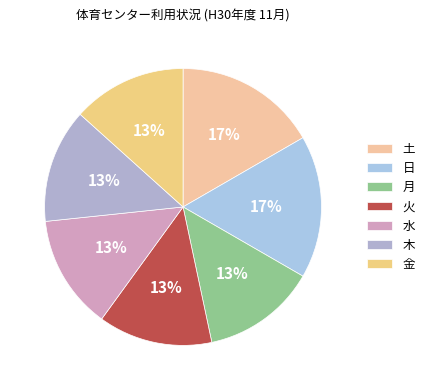

How many segments does this pie chart have?

7